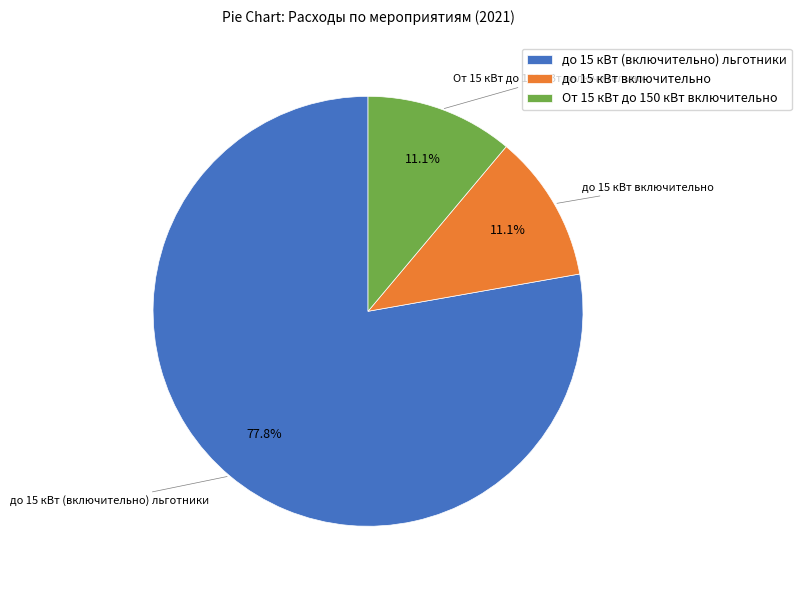

What portion of the pie excludes до 15 кВт включительно?

88.9%